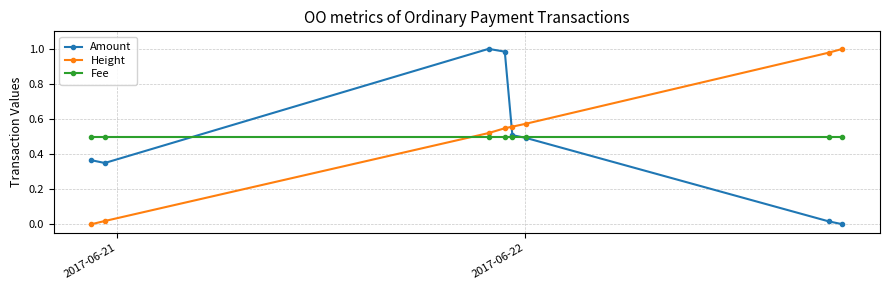

True or false: Height and Amount cross at least once.

True